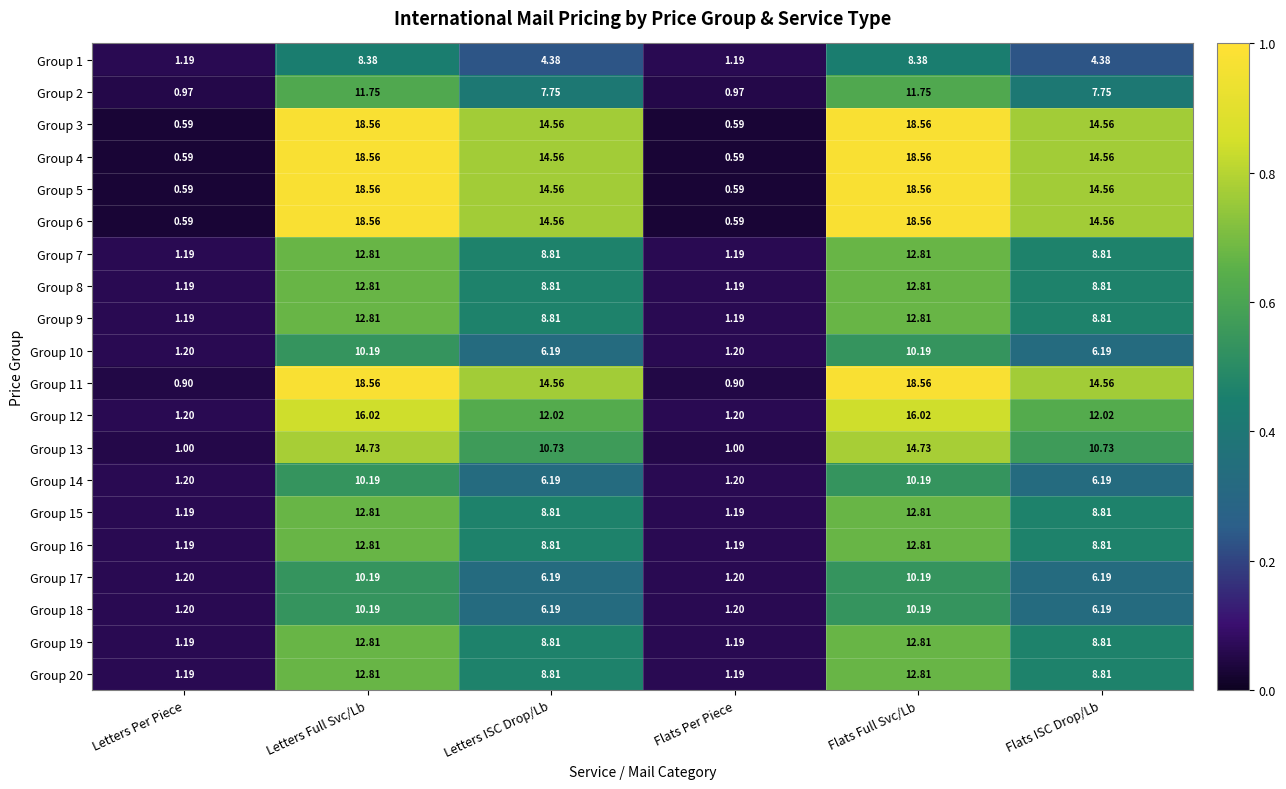

Where does the Group 18 series first go above 6?

Letters Full Svc/Lb